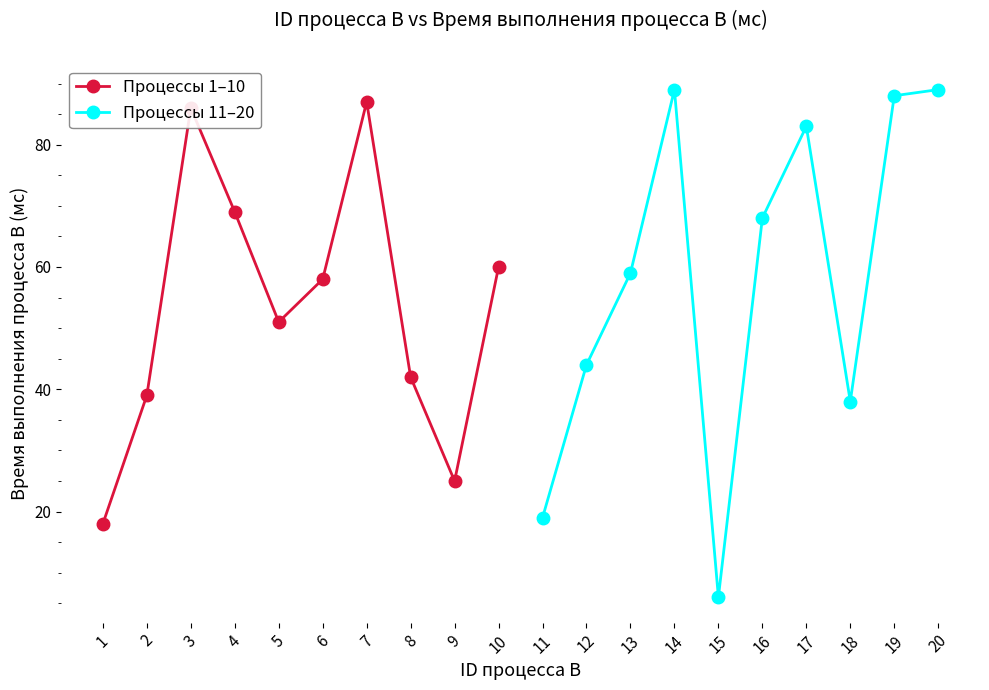

What is the maximum value for Процессы 11–20?

89